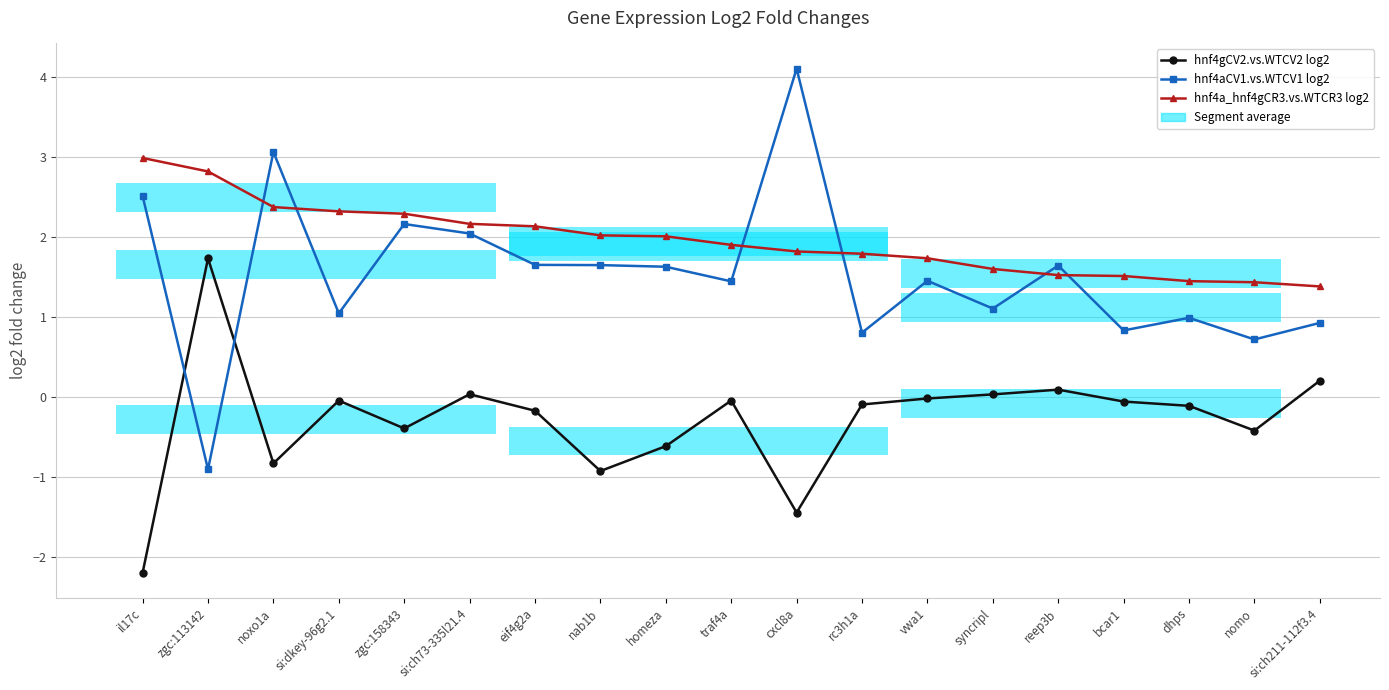

In hnf4gCV2.vs.WTCV2 log2, how many points are higher than both neighbors (excluding endpoints)?

5